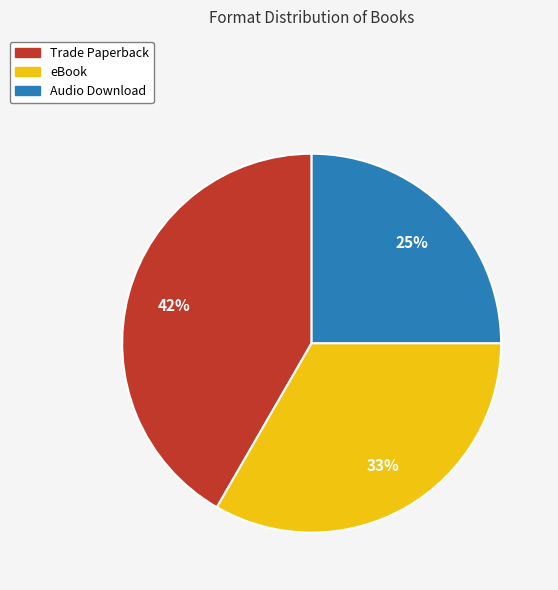

Which has a higher value, eBook or Trade Paperback?

Trade Paperback